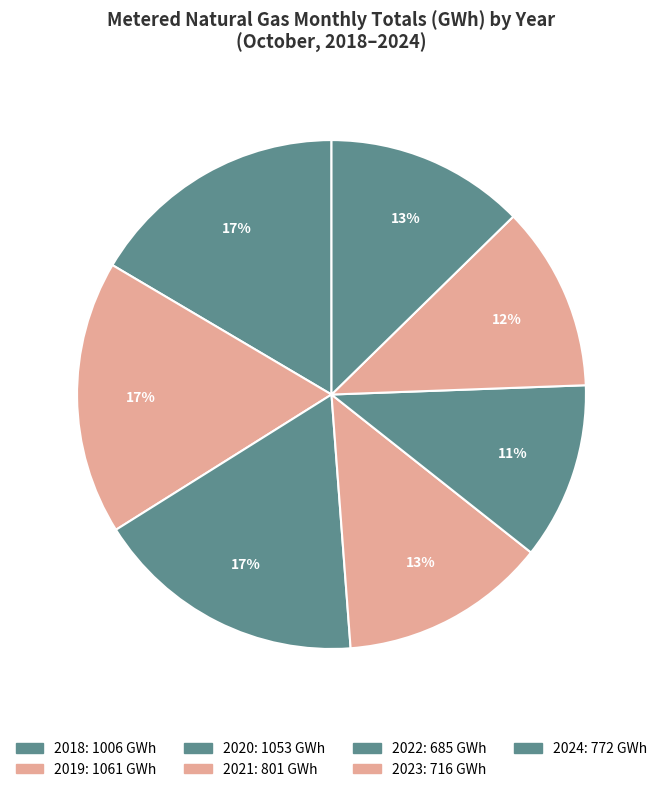

Which slice is the smallest?

2022